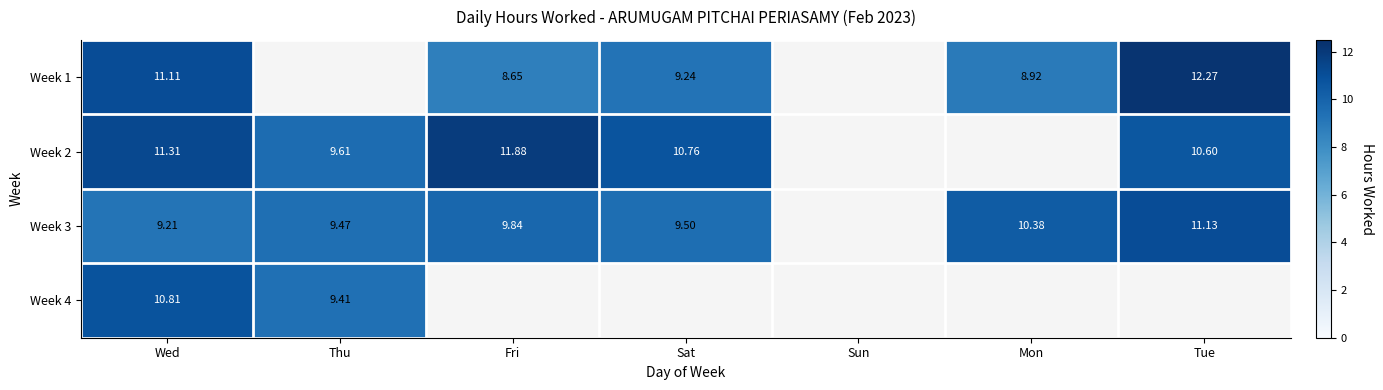

How many series are shown in this chart?

4